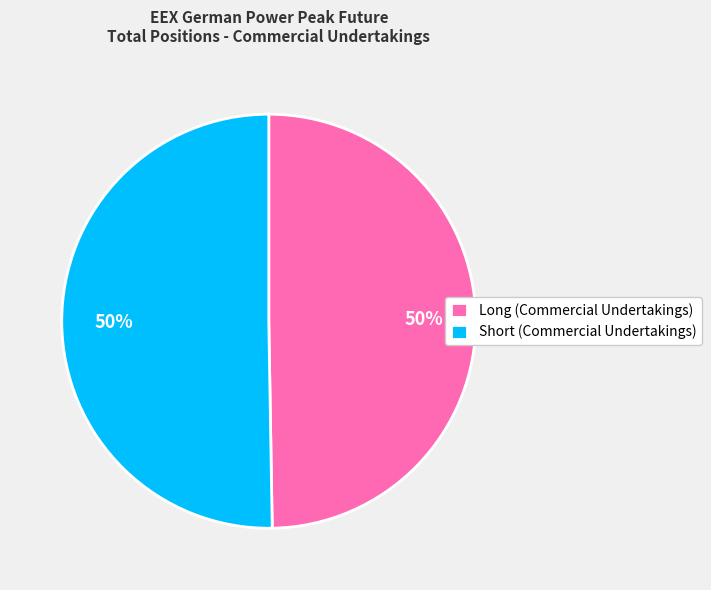

Is it true that Short (Commercial Undertakings) is 50% of the pie?

True